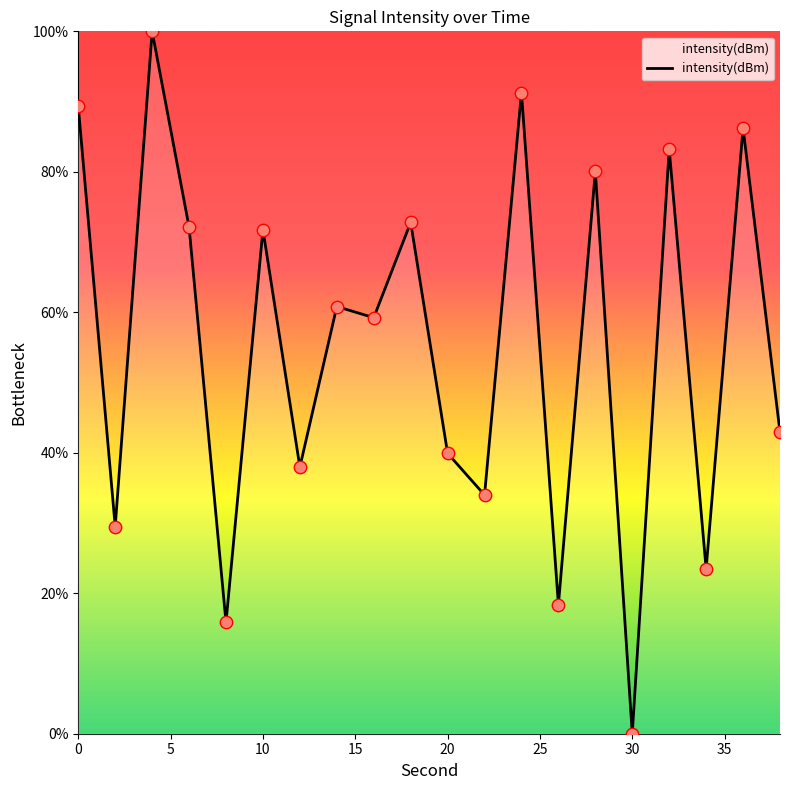

What is the greatest value displayed?

100.0